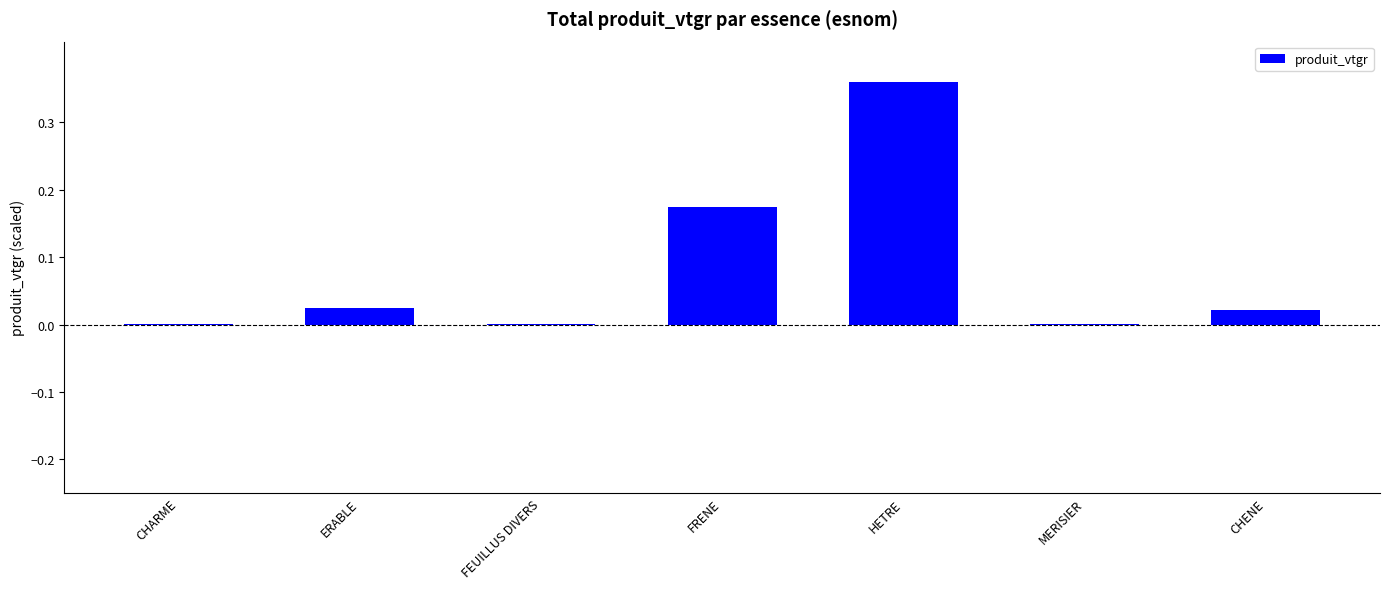

True or false: the data shows 0.0 at CHENE.

True